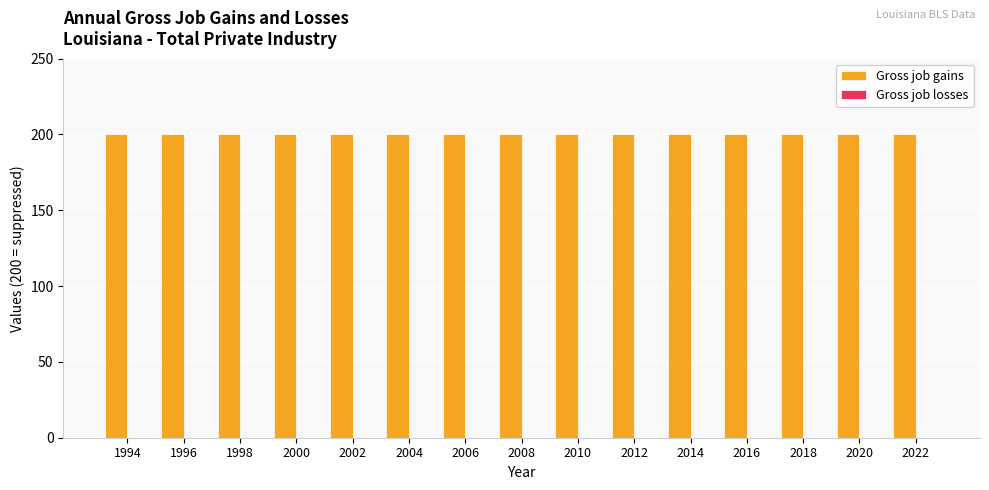

Rank the series by their average value, from lowest to highest.

Gross job losses, Gross job gains